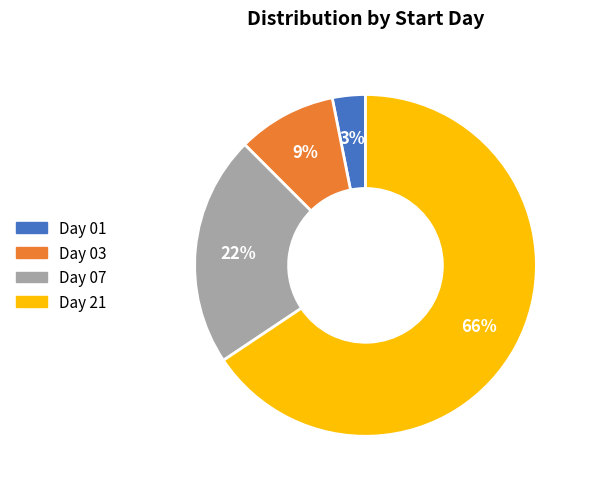

Combined, do Day 07 and Day 03 account for over 50%?

No